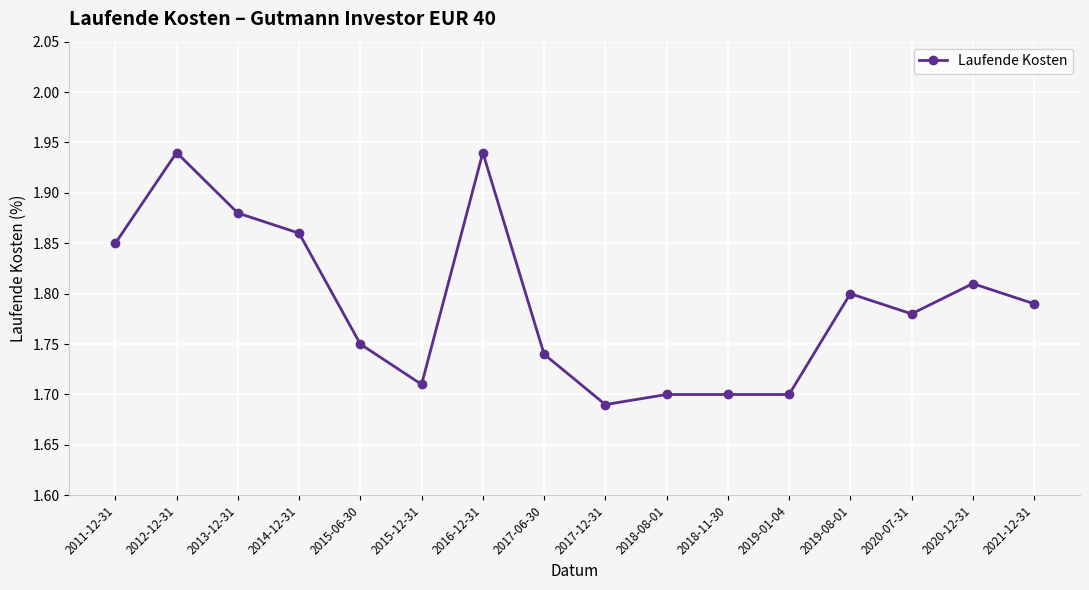

At which category does the chart reach its minimum across all series?

2017-12-31